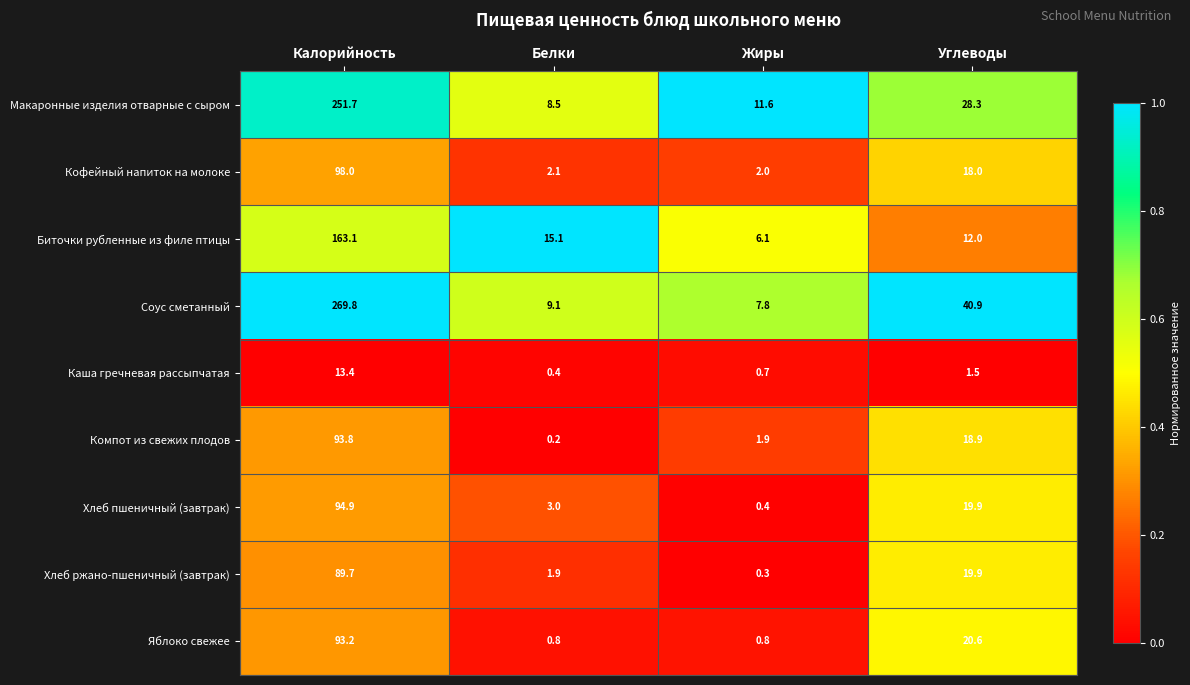

Between Калорийность and Белки, which series saw the biggest shift?

Соус сметанный